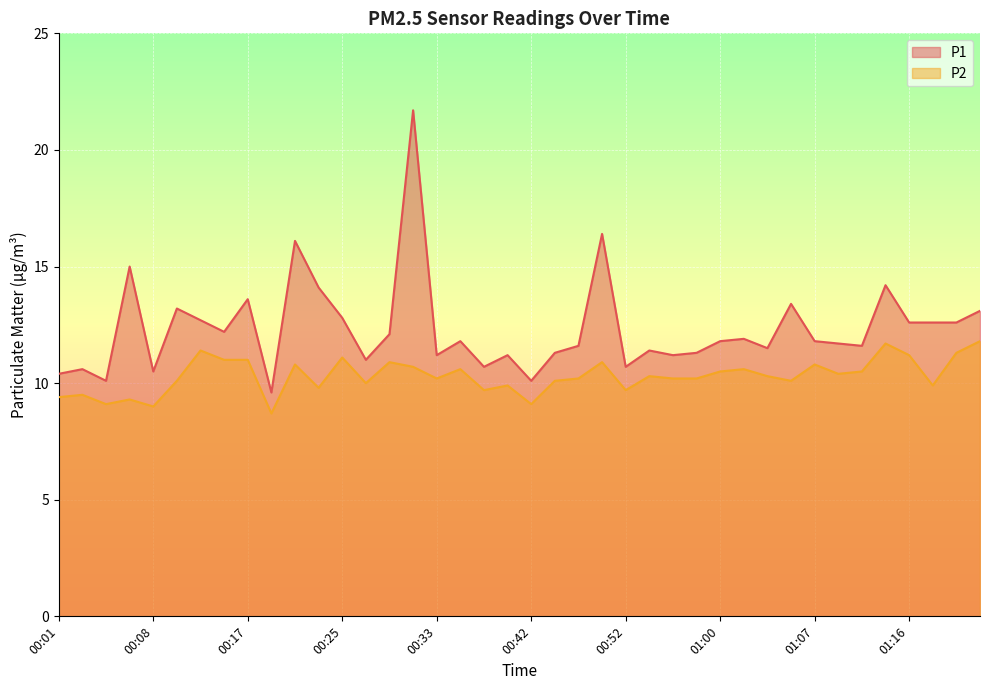

What is the difference between the P1 values at 01:14 and 00:15?

2.0